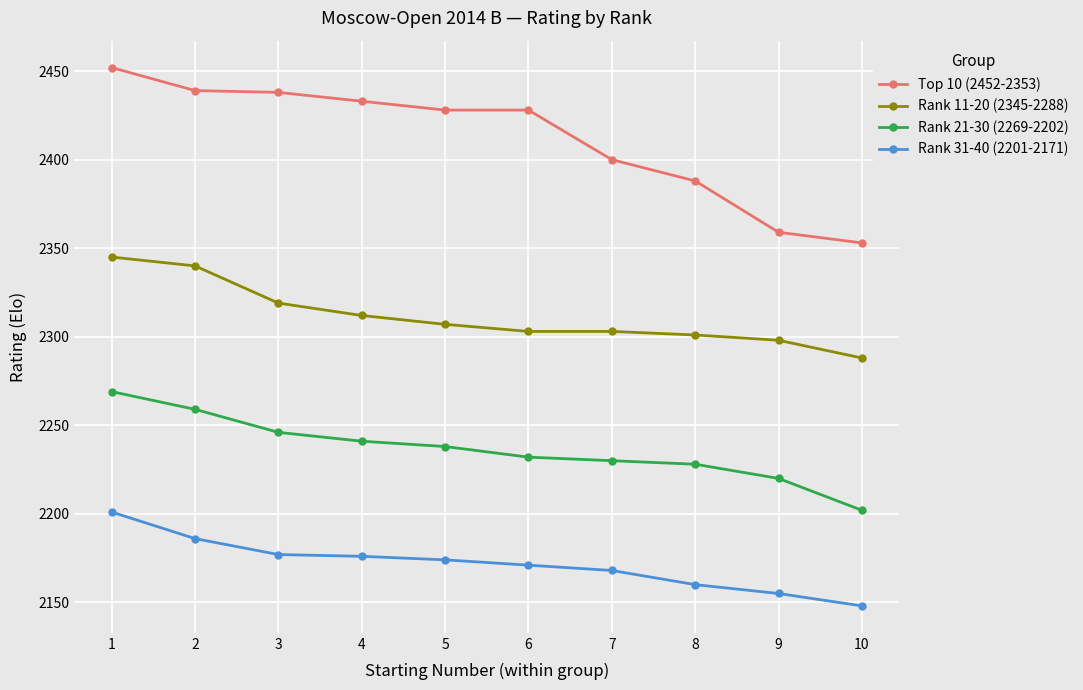

What is the maximum value for Top 10 (2452-2353)?

2452